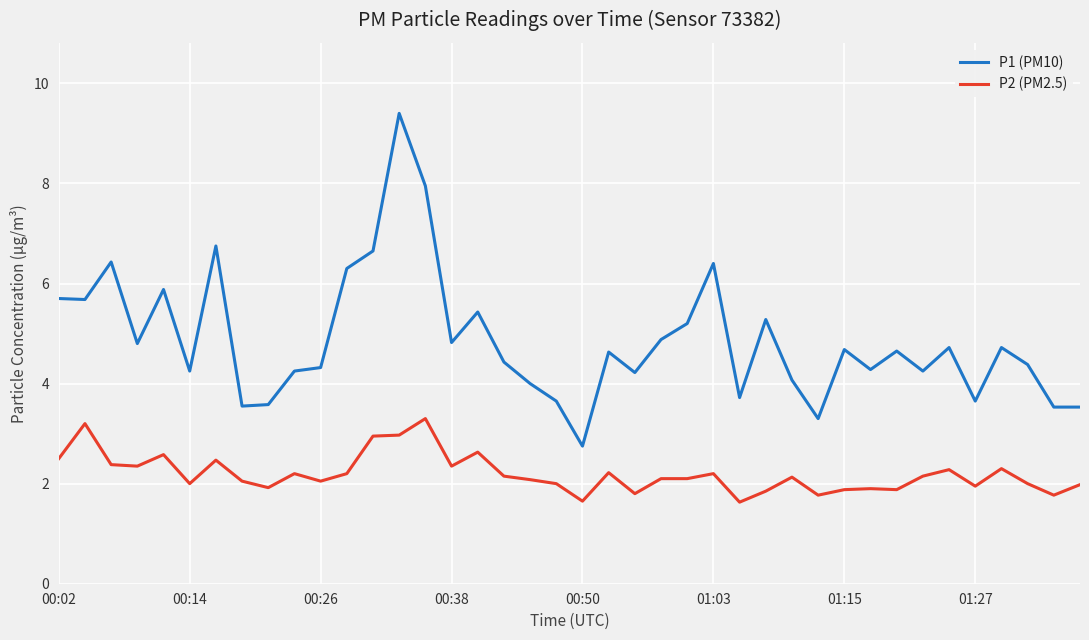

True or false: P2 (PM2.5) and P1 (PM10) intersect in this chart.

False